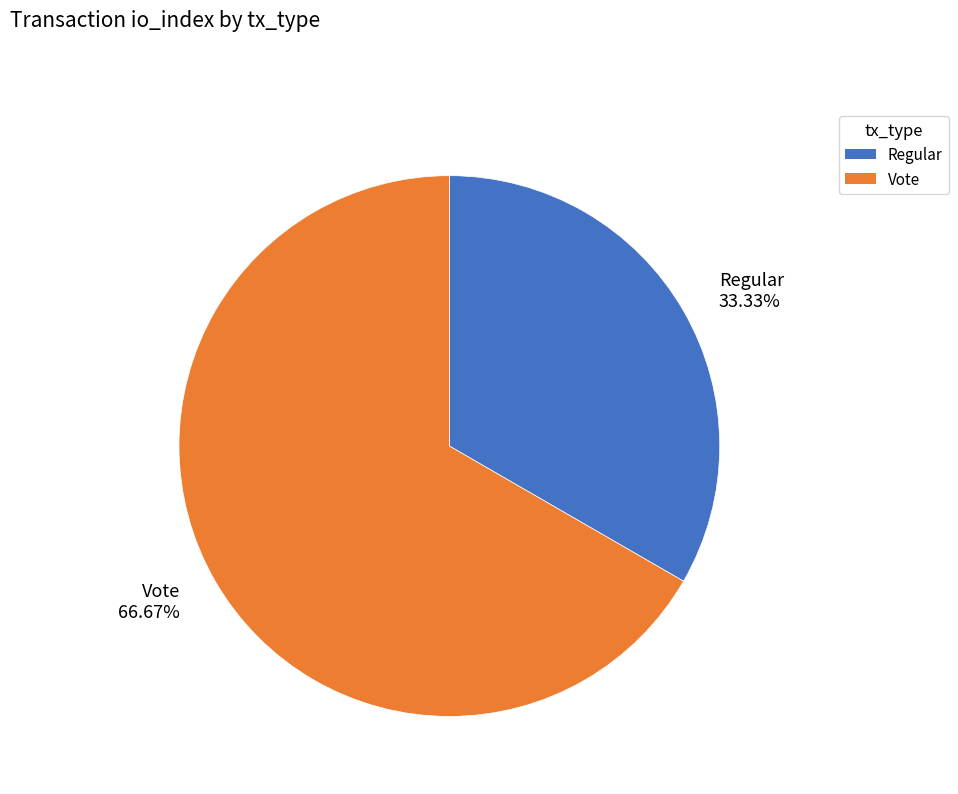

How many segments does this pie chart have?

2